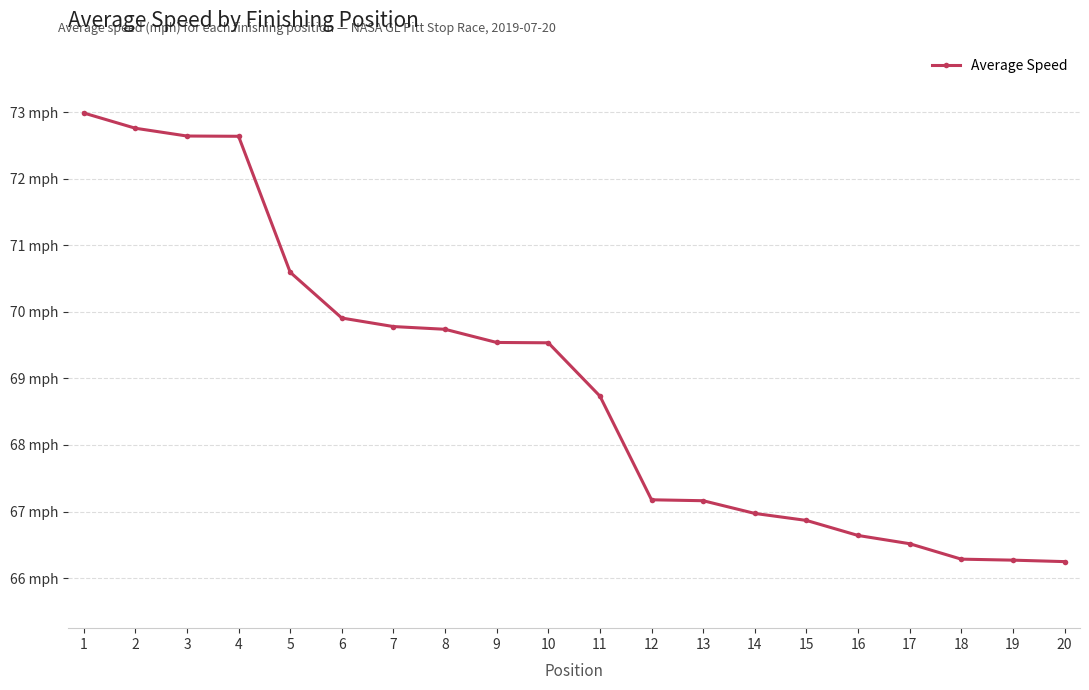

Which label corresponds to the smallest value in the chart?

20